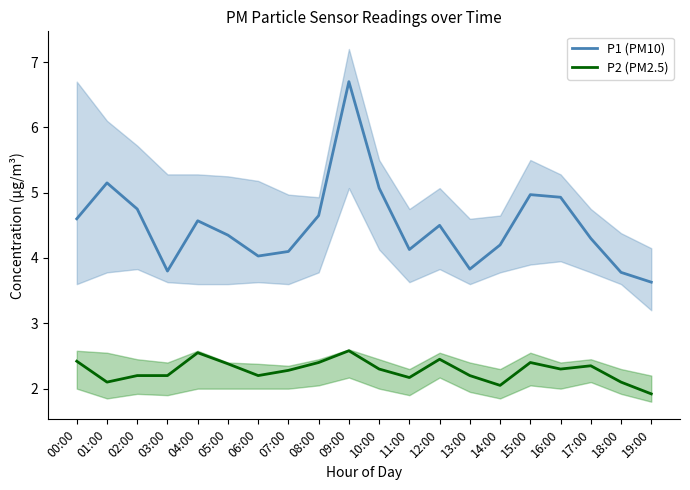

At which label is P2 (PM2.5) closest to 2?

14:00